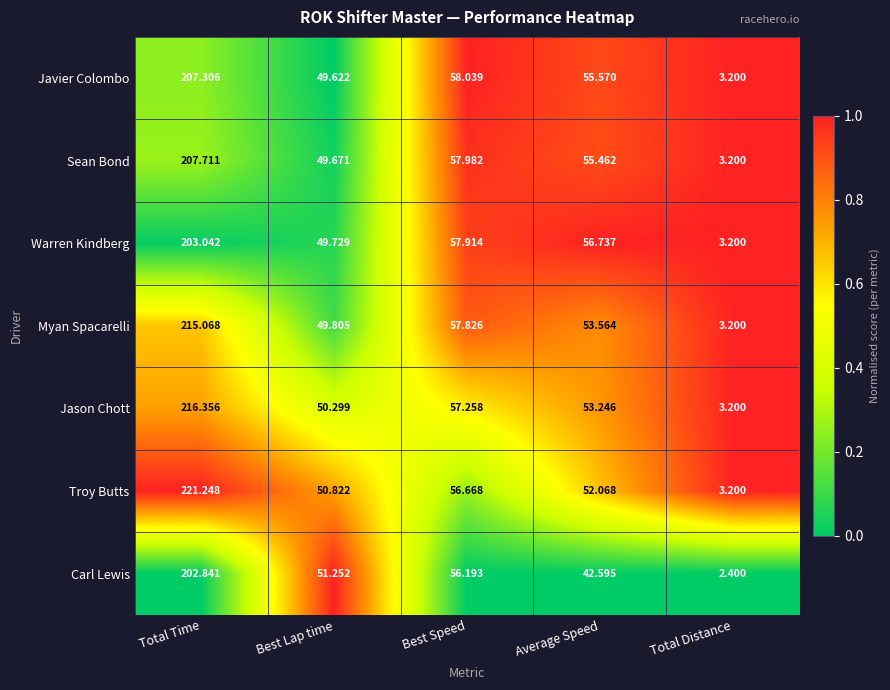

Is the value of Javier Colombo at Total Distance greater than the value of Myan Spacarelli at Average Speed?

No